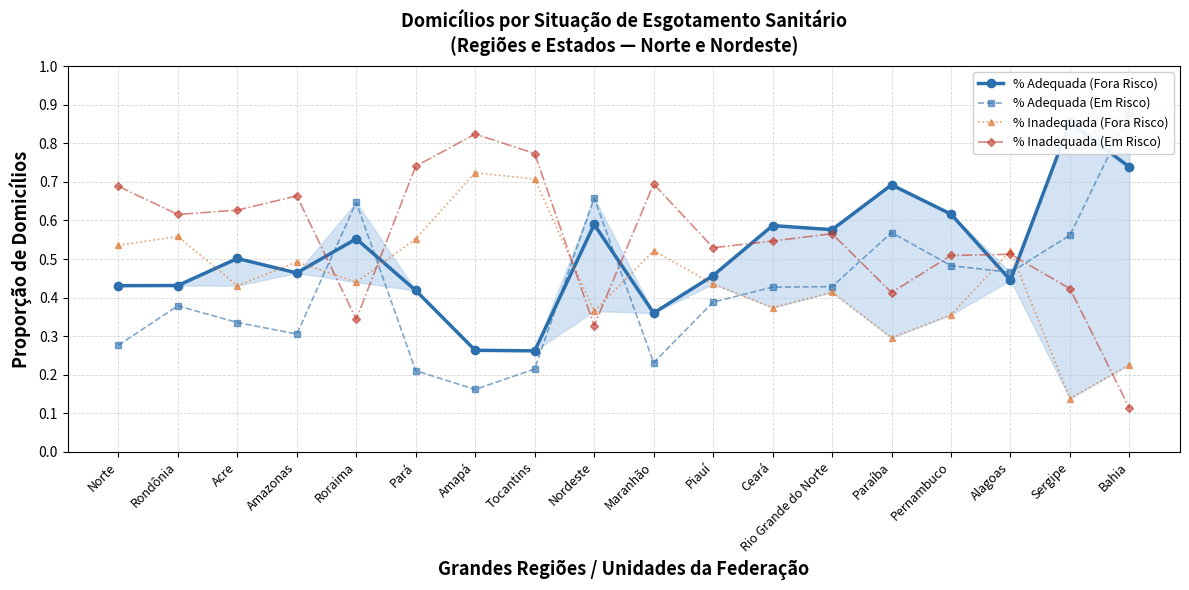

What is the difference between the % Adequada (Em Risco) values at Maranhão and Rio Grande do Norte?

0.2